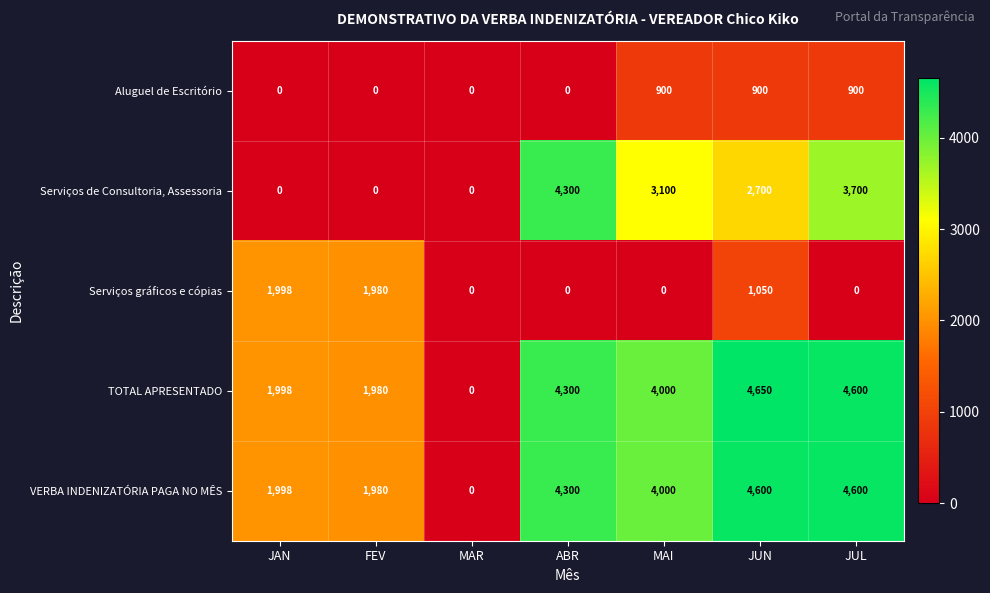

At which category is the sum across all series the highest?

JUN